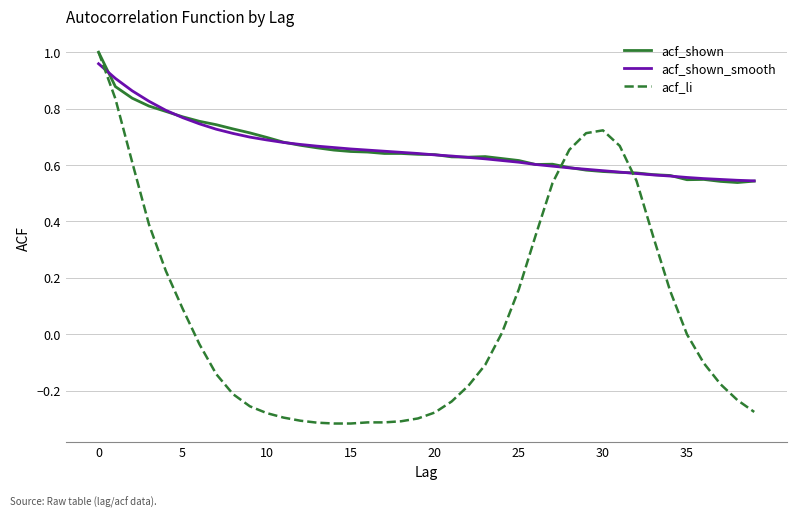

Which series has the largest range (max minus min)?

acf_li